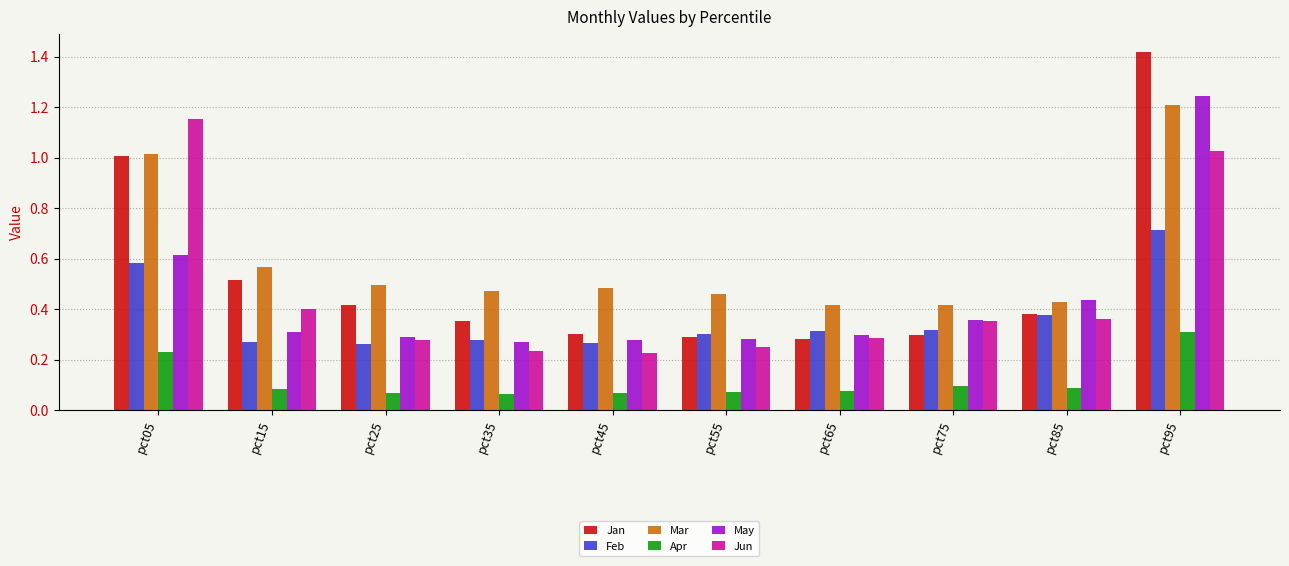

What is the difference between the maximum and minimum values in the Jun series?

0.9